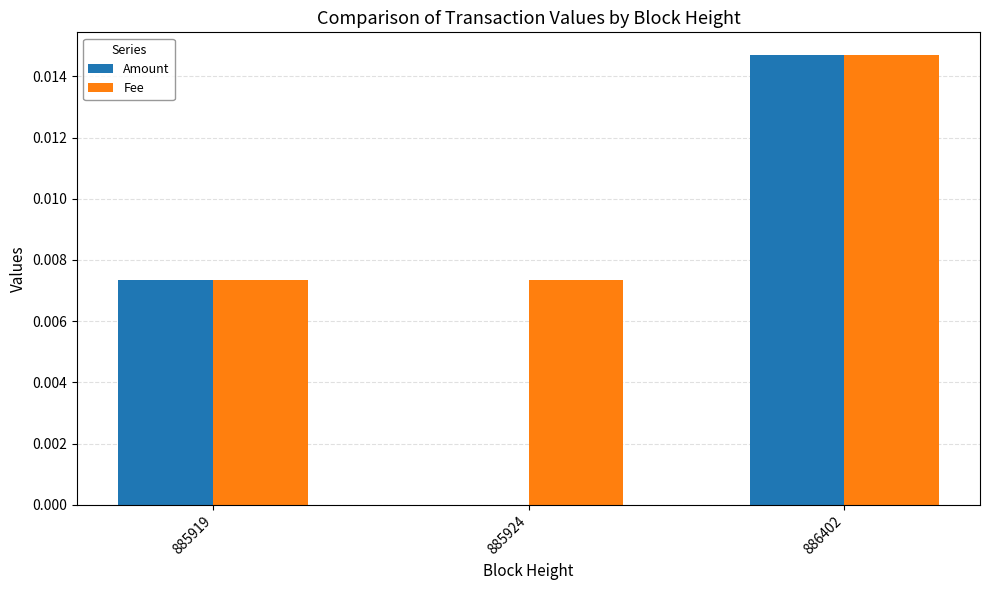

At which category does the chart reach its peak across all series?

886402